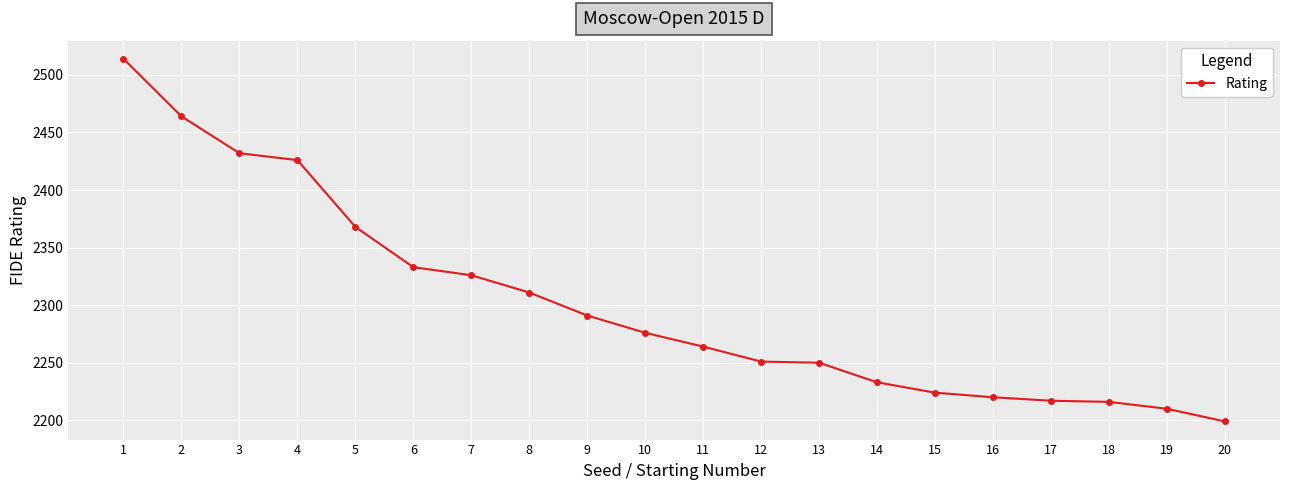

What is the maximum value shown in the chart?

2514